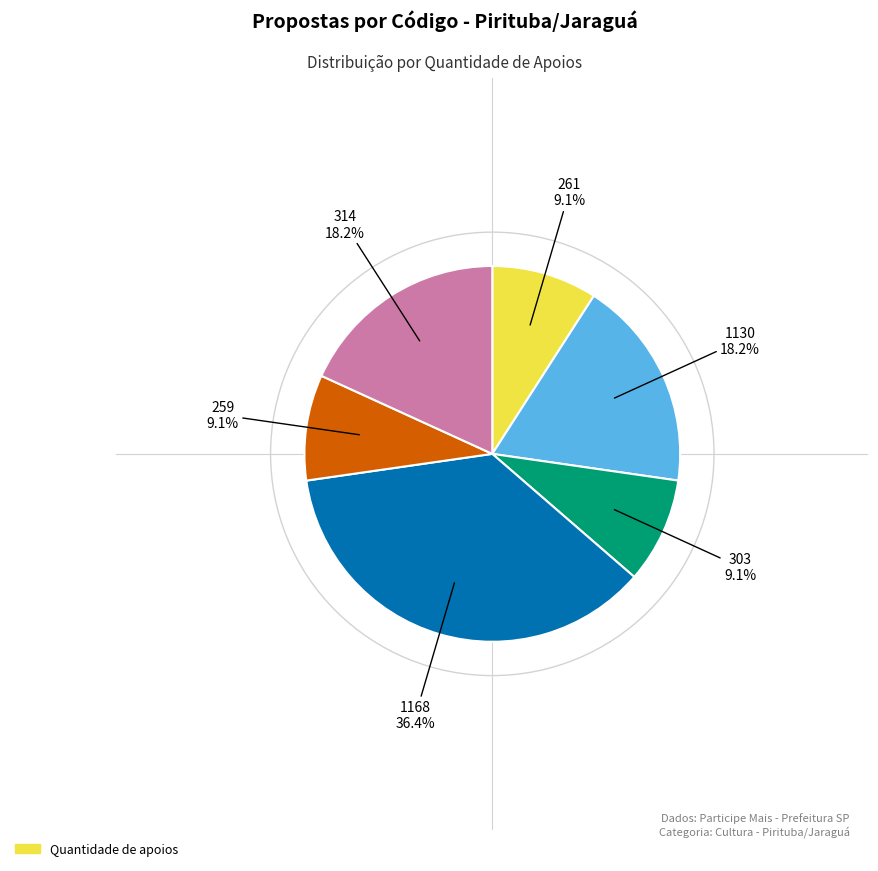

Does any single category account for the majority?

No